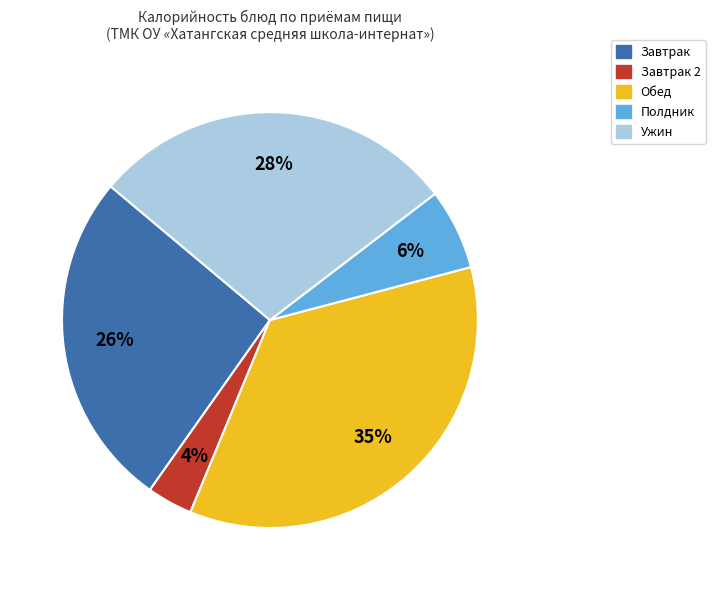

How many segments does this pie chart have?

5